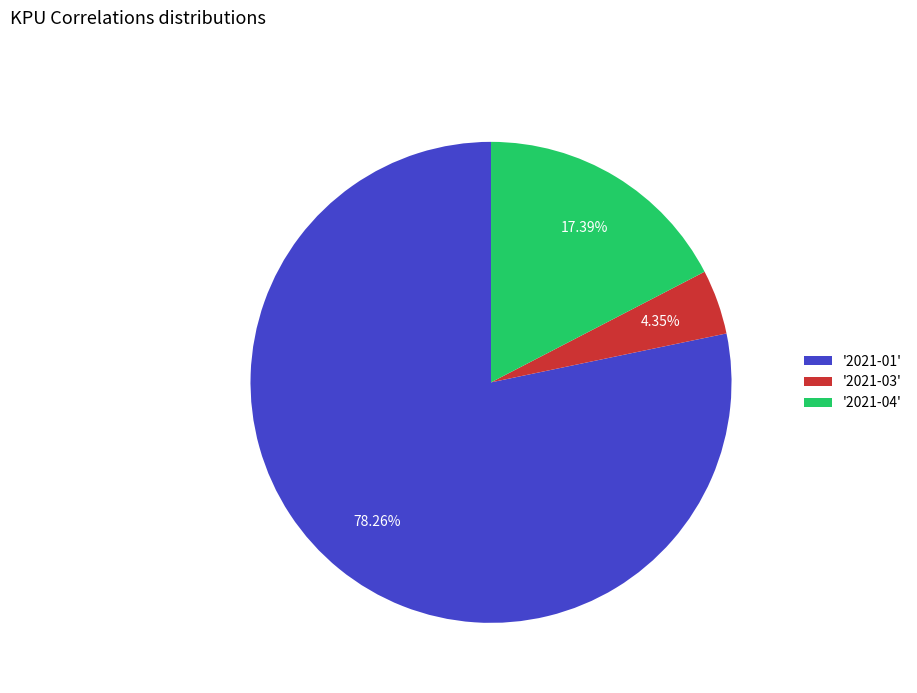

Do '2021-03' and '2021-01' together represent more than half of the pie?

Yes